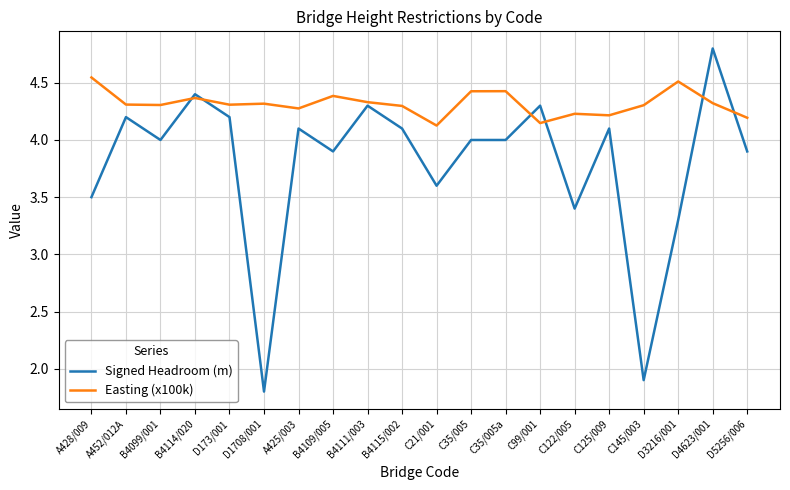

At D5256/006, list the series in order from smallest to largest.

Signed Headroom (m), Easting (x100k)